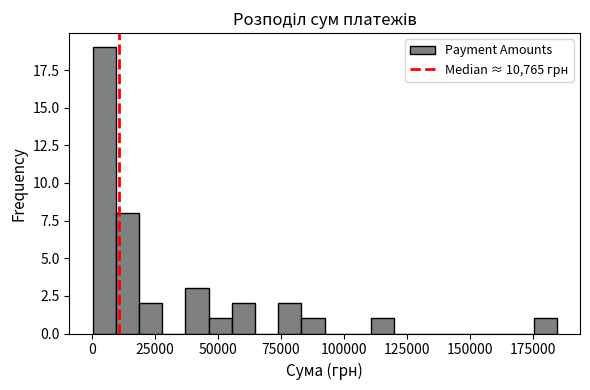

Read against the x-axis, roughly where is the centre of the tallest bar?

5000